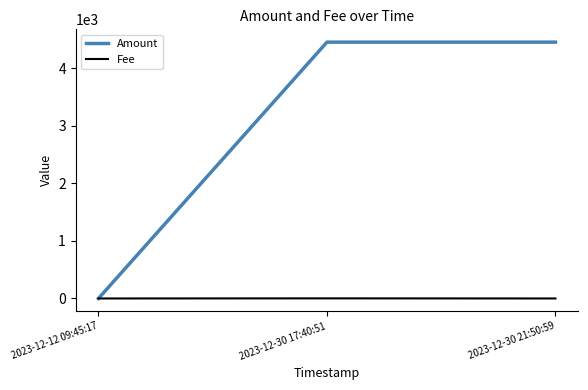

List the series in order of their overall mean, highest first.

Amount, Fee